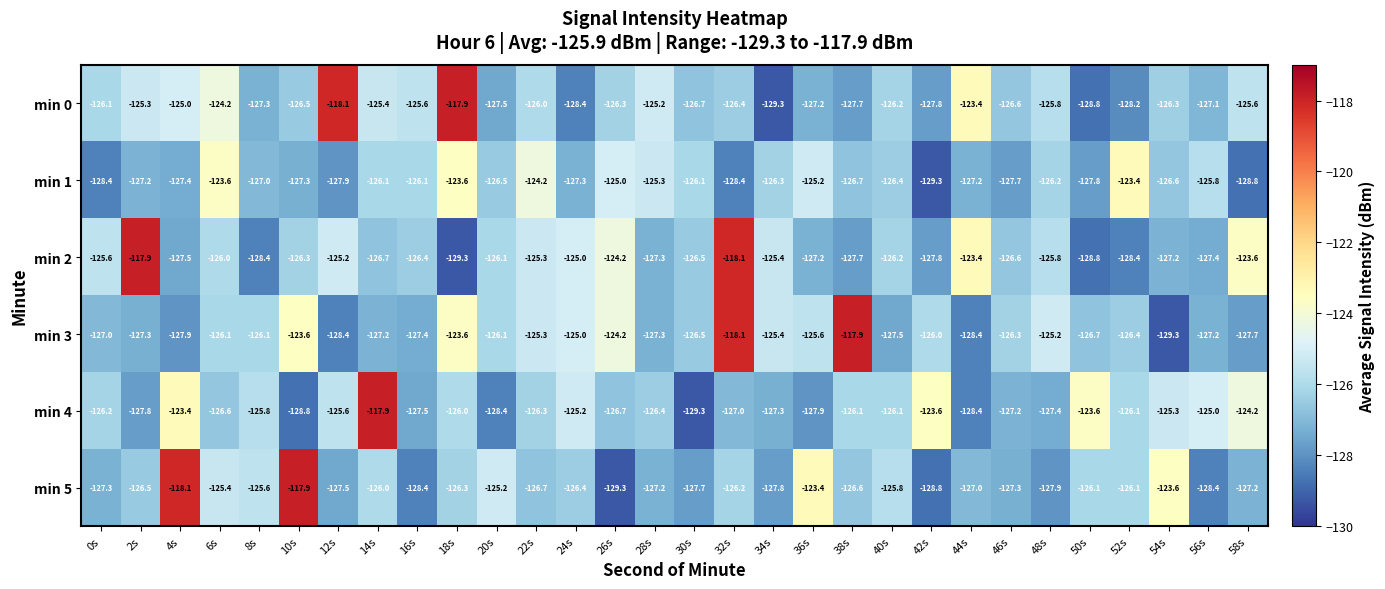

What is the maximum value shown in the chart?

-117.9